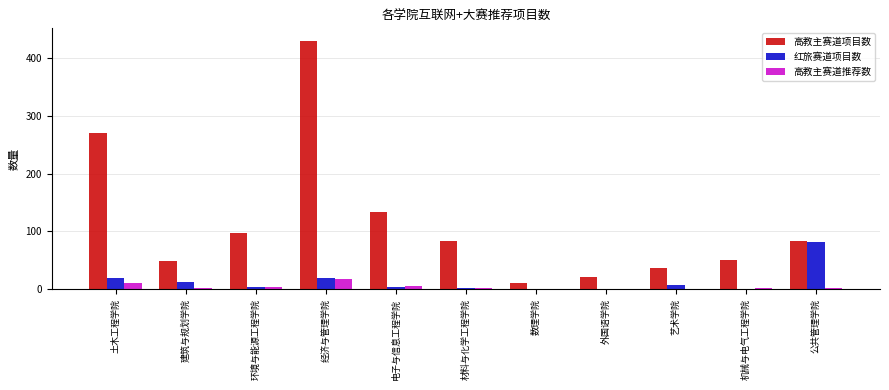

What is the spread (max minus min) of values at 机械与电气工程学院?

51